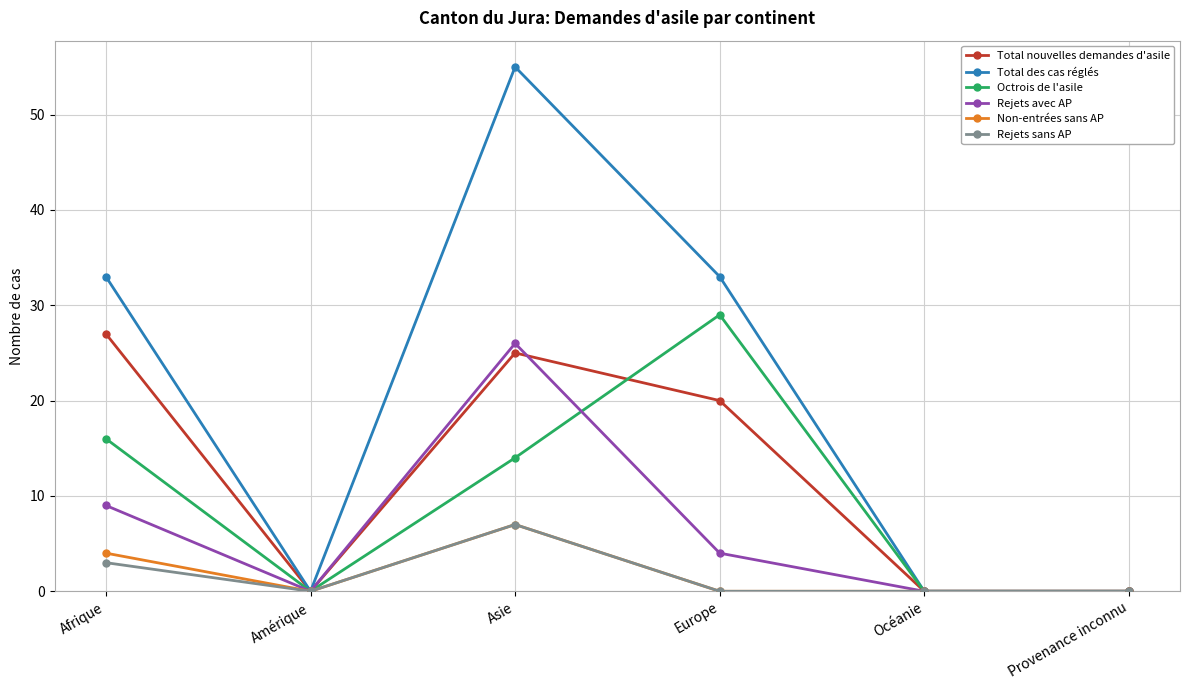

What are all the series names shown in the legend?

Total nouvelles demandes d'asile, Total des cas réglés, Octrois de l'asile, Rejets avec AP, Non-entrées sans AP, Rejets sans AP